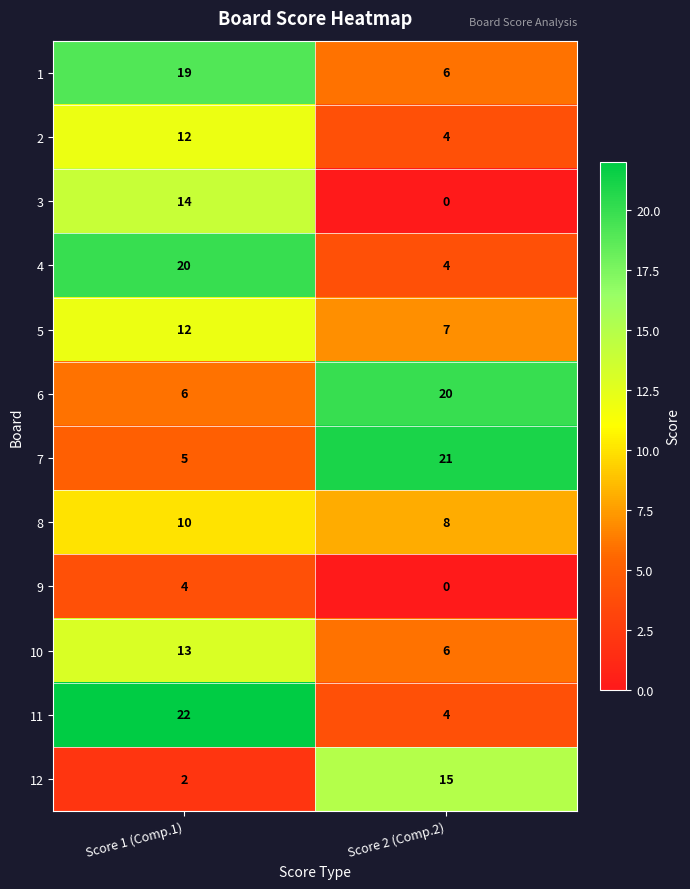

List the labels in order of 11 value, smallest first.

Score 2 (Comp.2), Score 1 (Comp.1)